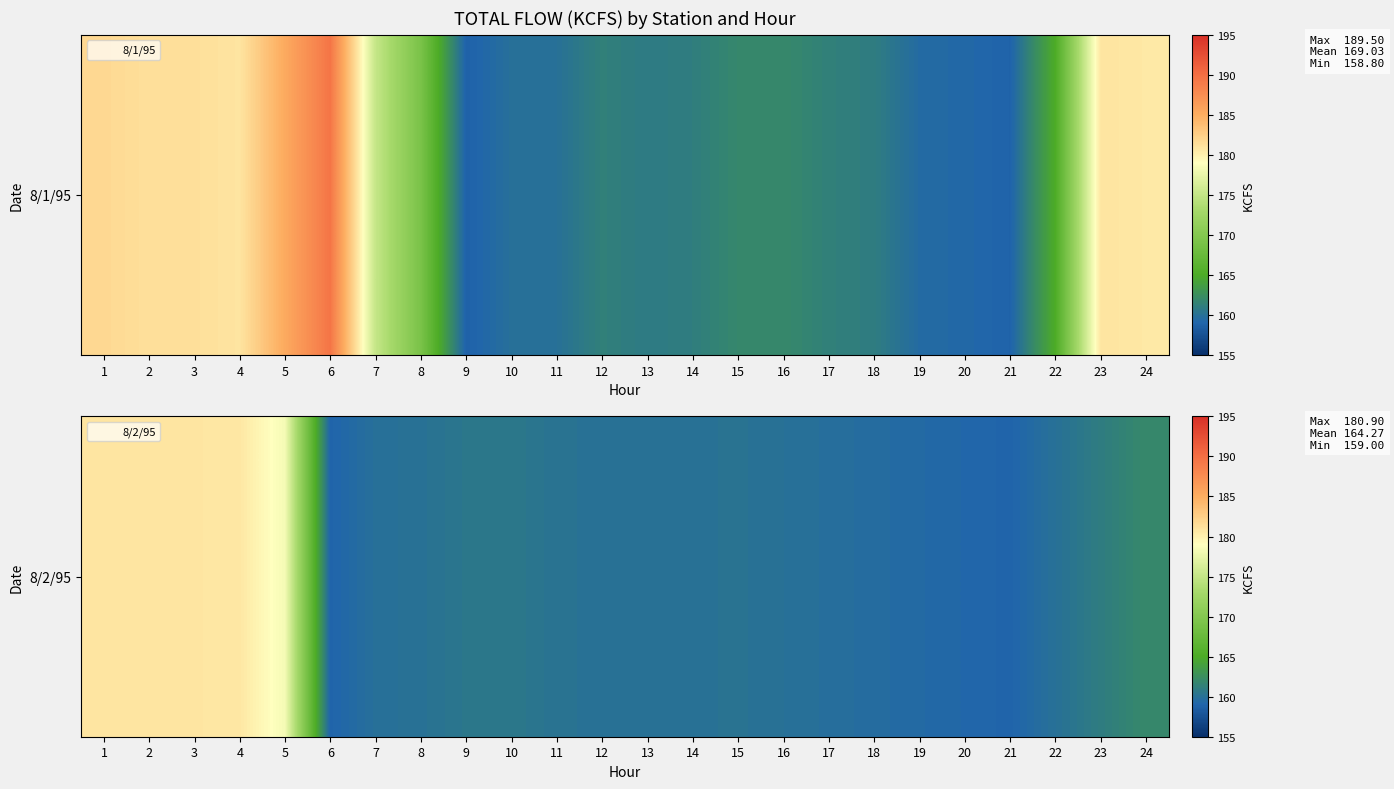

What is the ratio of the value at 10 to the value at 21?

1.0